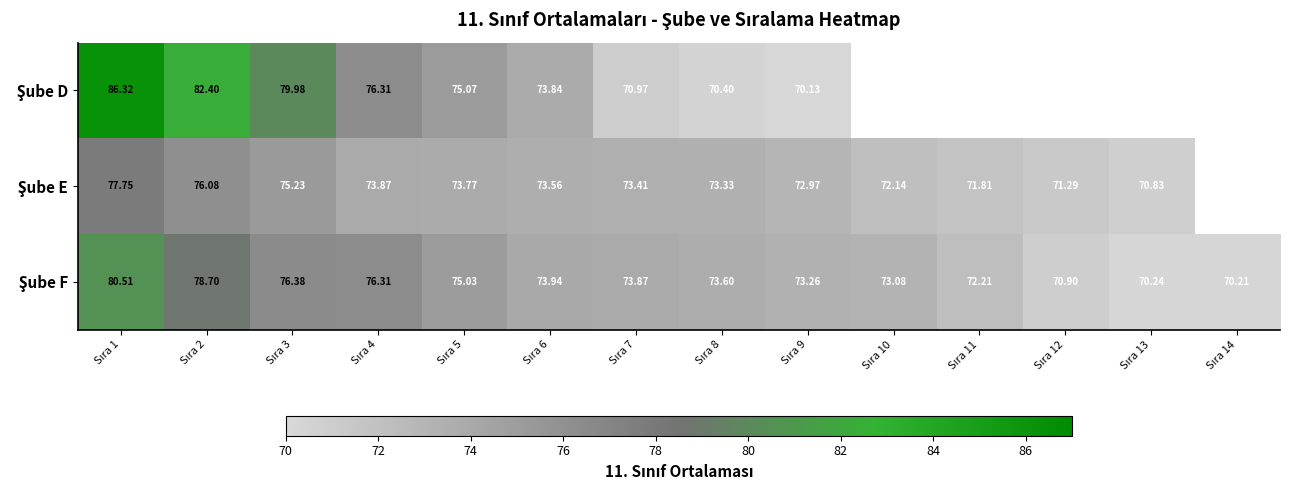

True or false: Şube D has a value of 26.4 at Sıra 4.

False